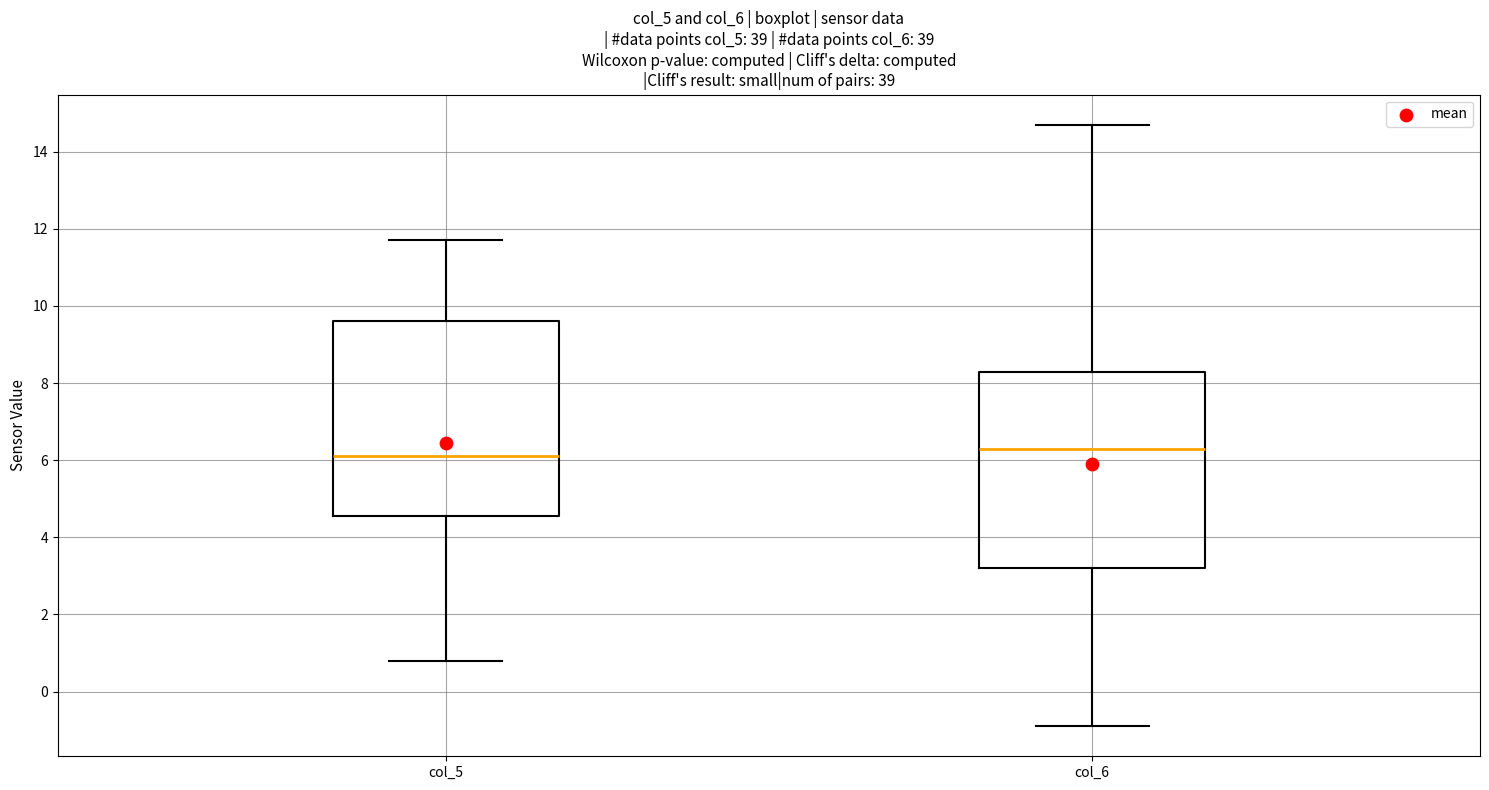

Reading left to right, transcribe this box plot: for each box, give where its median line is, the range the box spans, and where its two whiskers end, as read against the y-axis. The values are not printed on the chart, so give them approximately, as read against the axis.

col_5: median 6.2, box 4.6 to 9.6, whiskers 0.8 to 11.8
col_6: median 6.4, box 3.2 to 8.4, whiskers -0.8 to 14.8